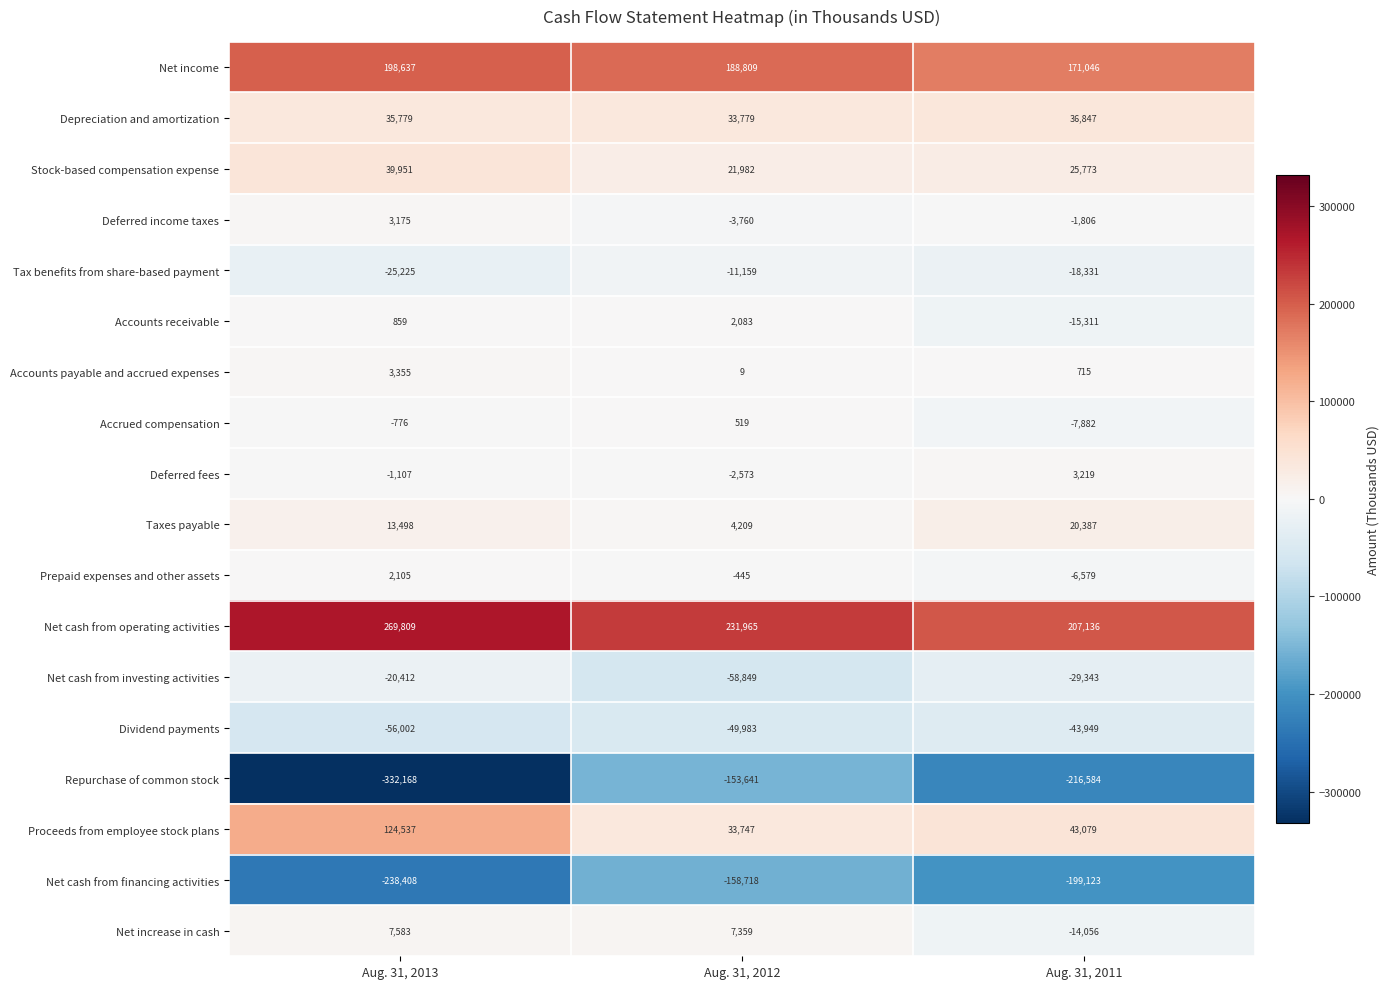

The value of Depreciation and amortization at Aug. 31, 2012 is 11822. True or false?

False